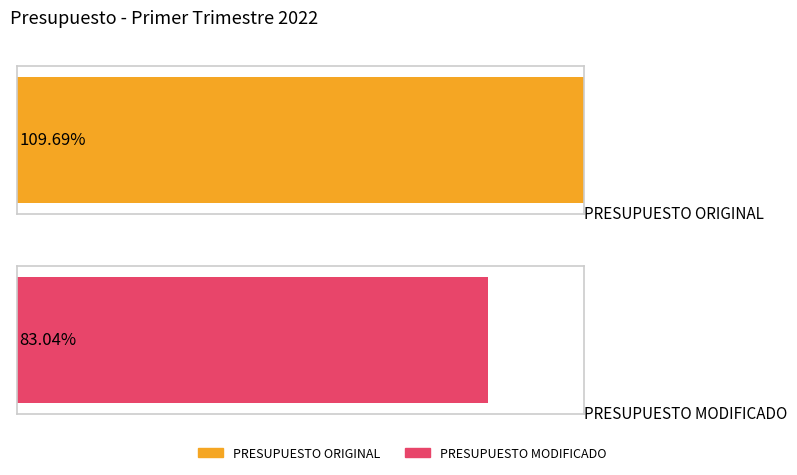

Is it true that Meta al período (Millones de pesos) equals 2609.0 at PRESUPUESTO MODIFICADO?

False